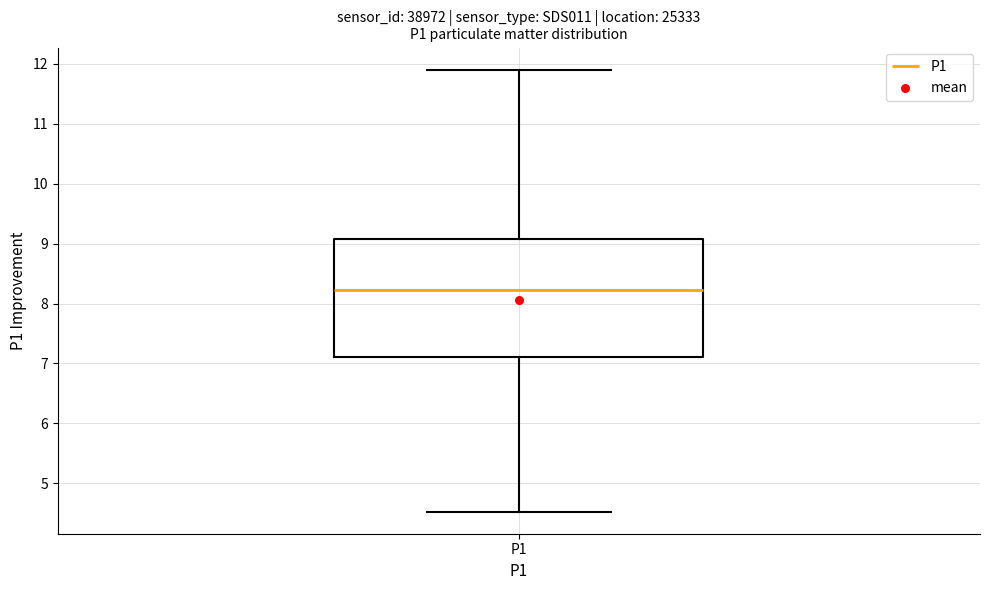

Read this box plot against the y-axis: the position of the median line, the range covered by the box, and the ends of both whiskers. The values are not printed on the chart, so give them approximately, as read against the axis.

median 8.2, box 7.1 to 9.1, whiskers 4.5 to 11.9